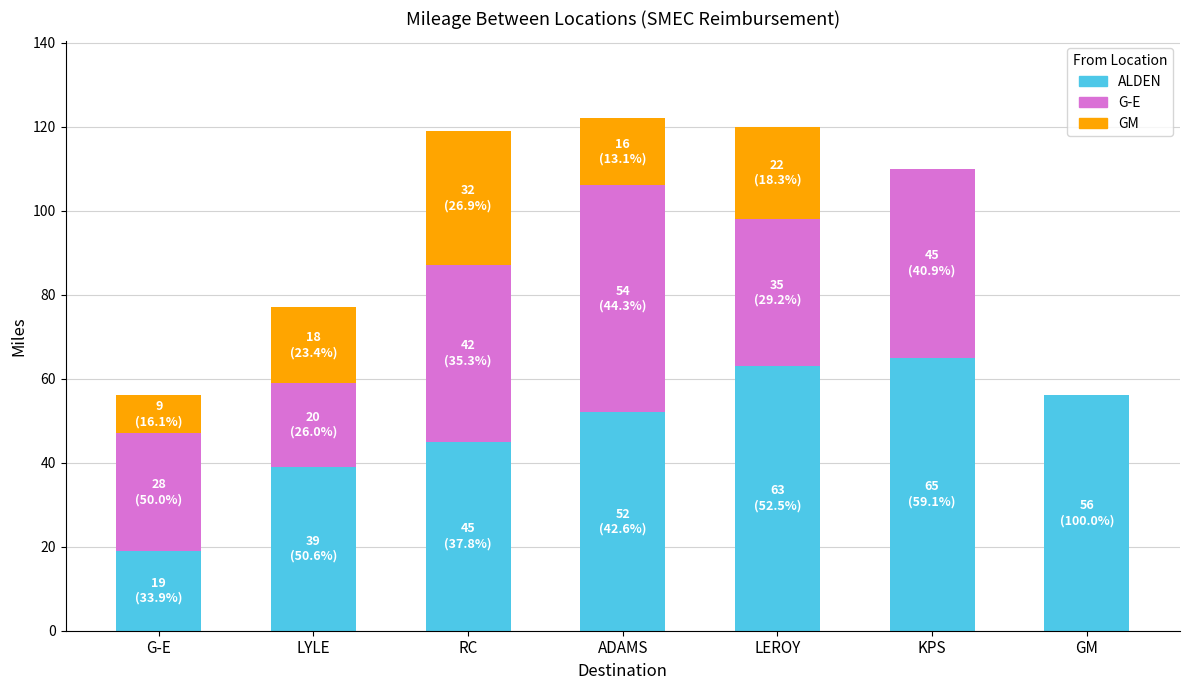

The value of ALDEN at RC is 45. True or false?

True